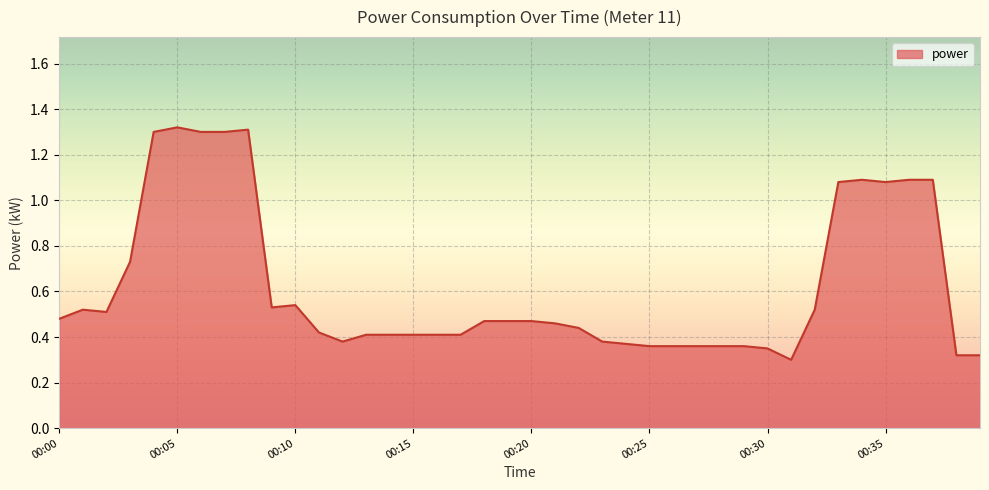

What is the difference between the maximum and minimum values?

1.0